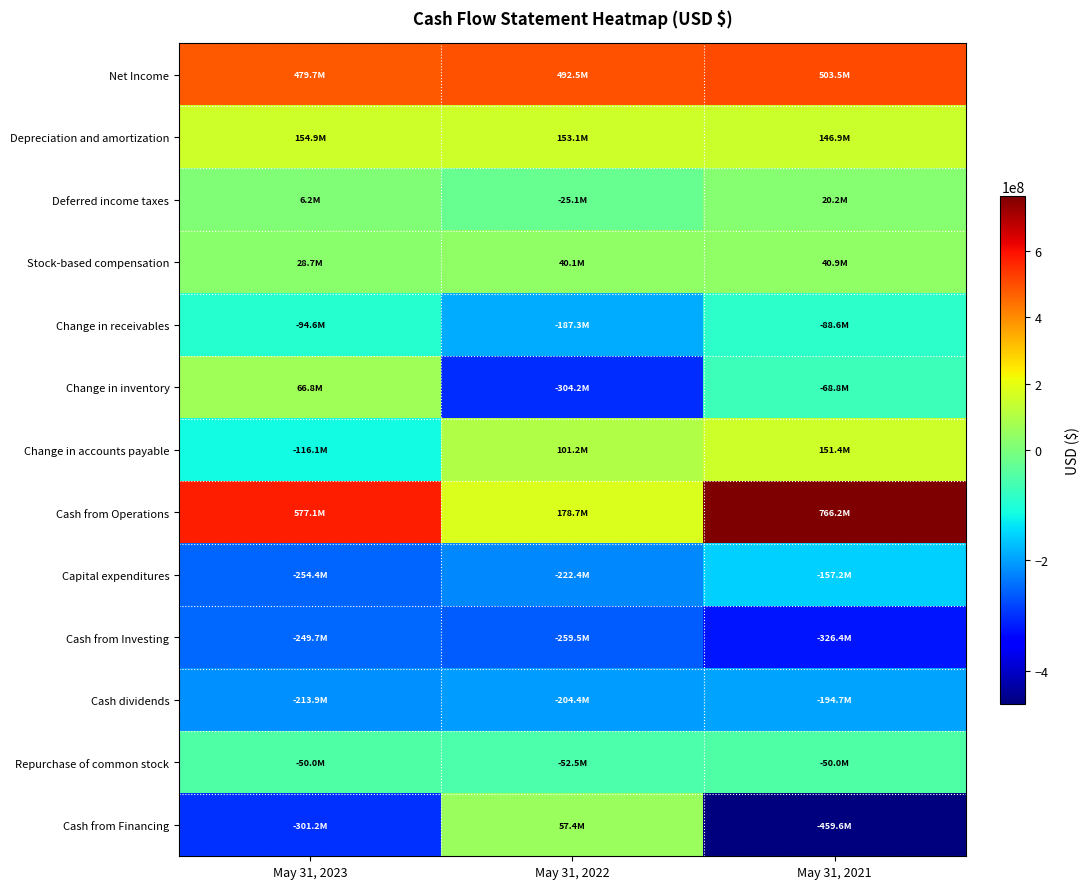

Between May 31, 2023 and May 31, 2022, which is larger?

May 31, 2022